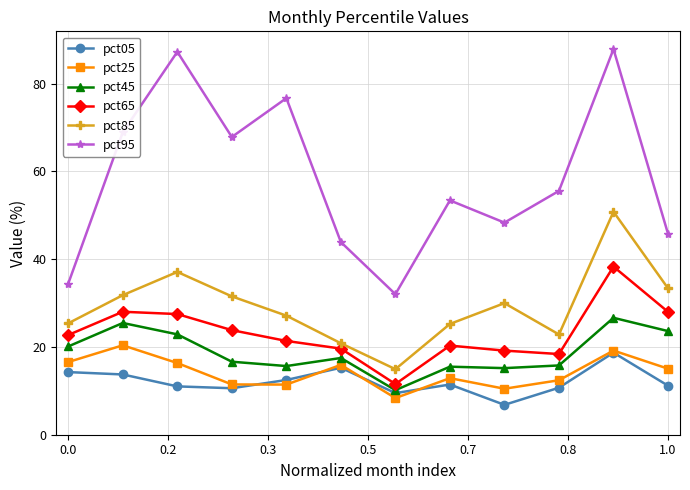

True or false: pct95 and pct65 intersect in this chart.

False